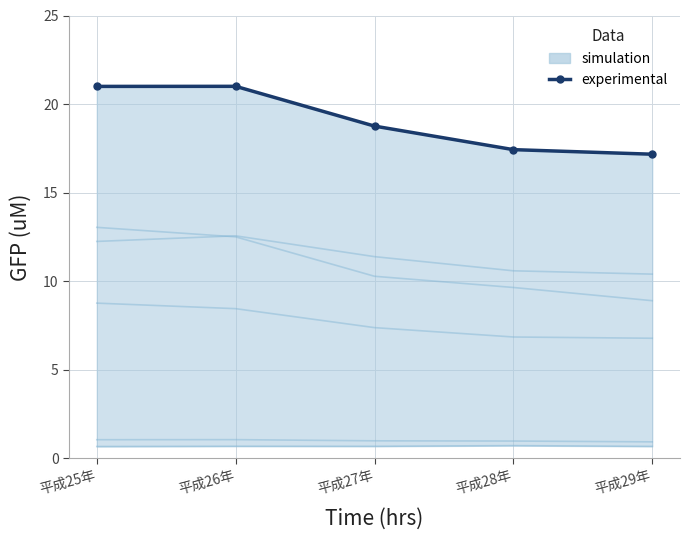

List the labels in order of value, largest first.

平成26年, 平成25年, 平成27年, 平成28年, 平成29年